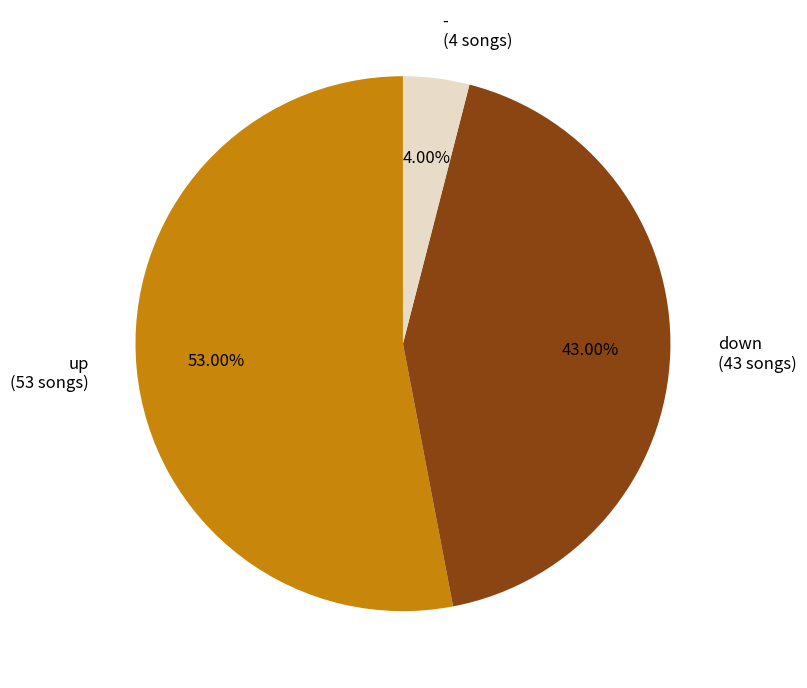

Combined, do down and - account for over 50%?

No